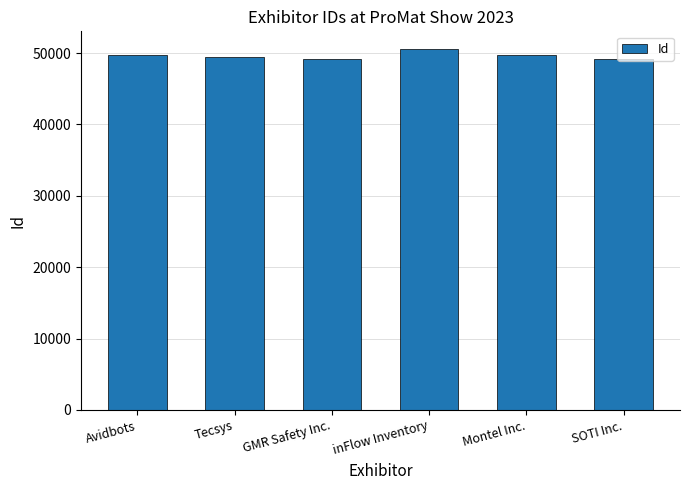

What is the difference between the maximum and second lowest values?

1369